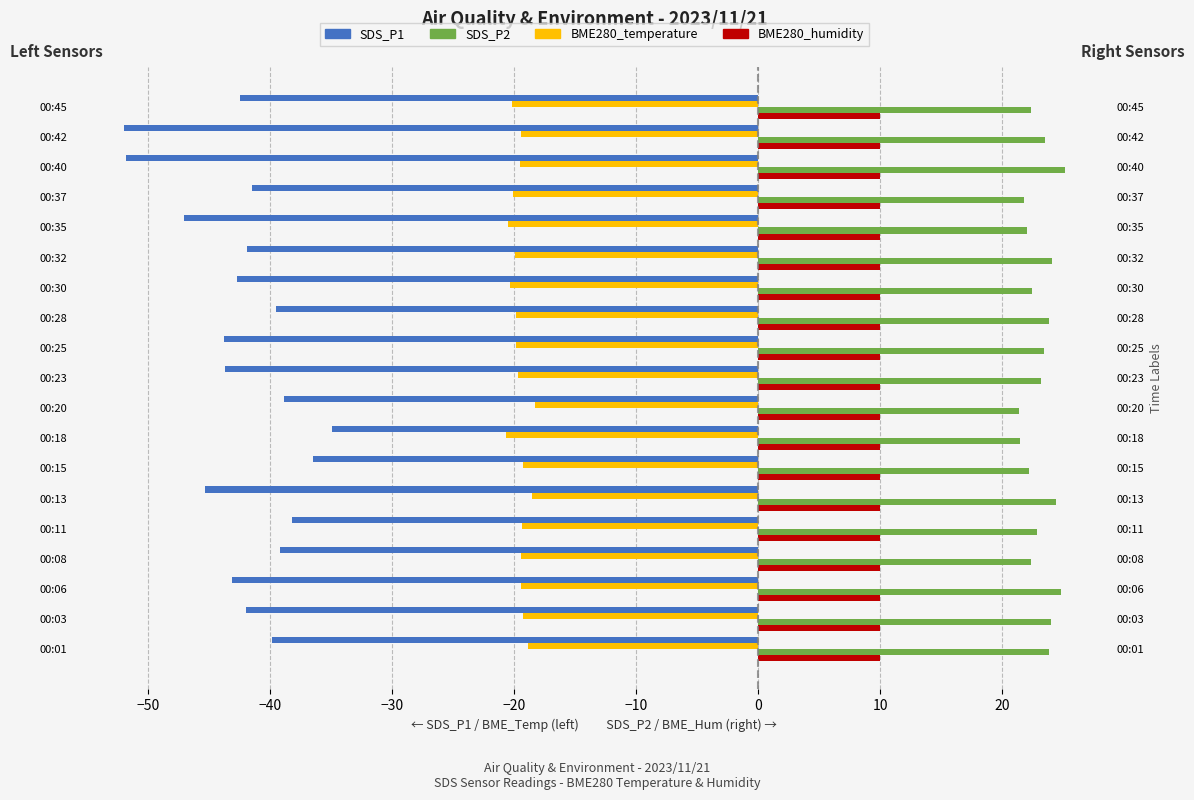

Which series has the largest range (max minus min)?

SDS_P1